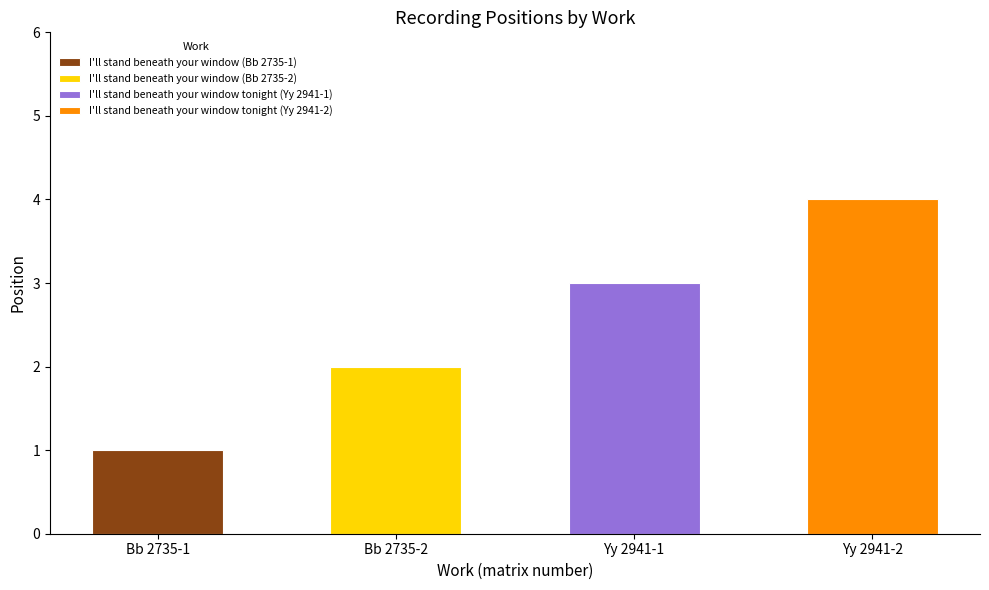

Between I'll stand beneath your window (Bb 2735-2) and I'll stand beneath your window tonight (Yy 2941-2), which is larger?

I'll stand beneath your window tonight (Yy 2941-2)